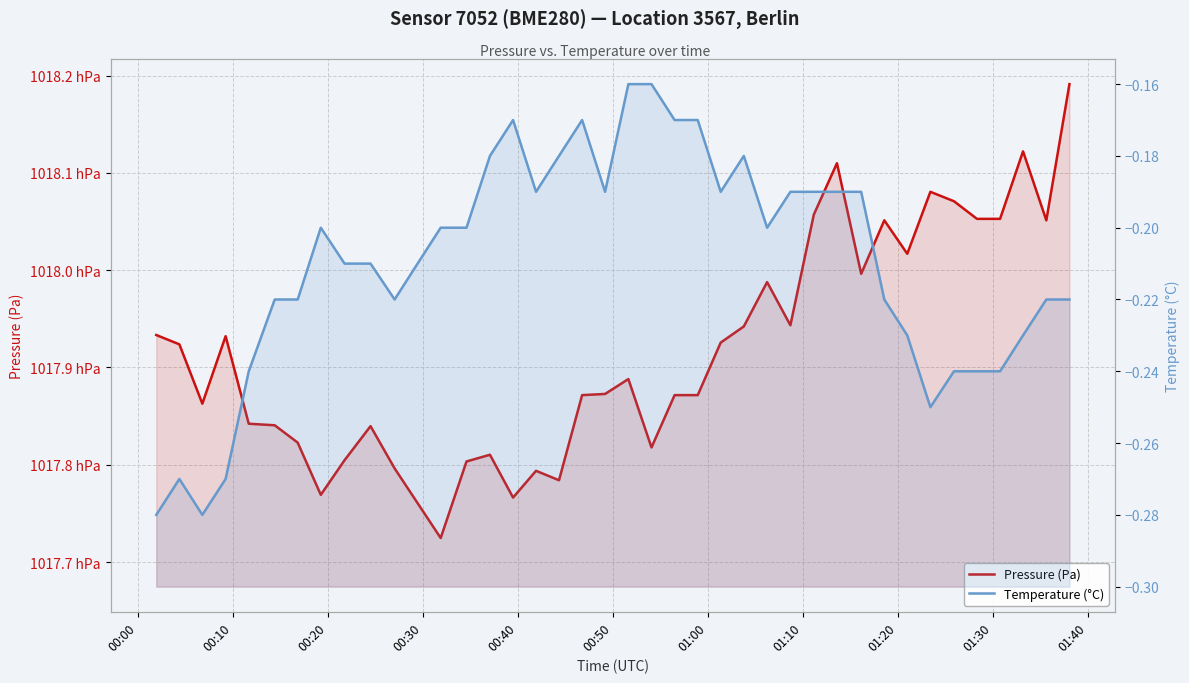

Rank the series at 01:40 from lowest to highest value.

Temperature (°C), Pressure (Pa)